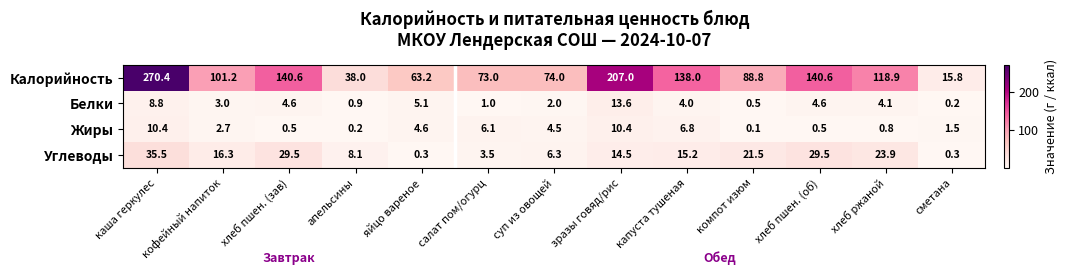

Rank the series at апельсины from highest to lowest value.

Калорийность, Углеводы, Белки, Жиры